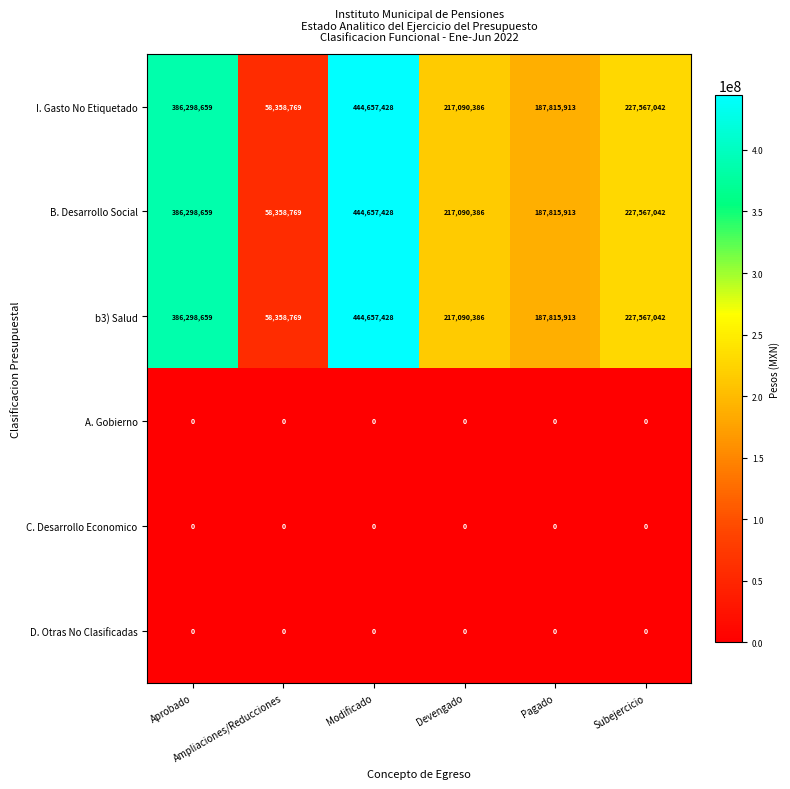

Reading left to right, extract all data points from this chart.

I. Gasto No Etiquetado: Aprobado=386298659.0	Ampliaciones/Reducciones=58358769.0	Modificado=444657428.0	Devengado=217090386.0	Pagado=187815913.0	Subejercicio=227567042.0
B. Desarrollo Social: Aprobado=386298659.0	Ampliaciones/Reducciones=58358769.0	Modificado=444657428.0	Devengado=217090386.0	Pagado=187815913.0	Subejercicio=227567042.0
b3) Salud: Aprobado=386298659.0	Ampliaciones/Reducciones=58358769.0	Modificado=444657428.0	Devengado=217090386.0	Pagado=187815913.0	Subejercicio=227567042.0
A. Gobierno: Aprobado=0.0	Ampliaciones/Reducciones=0.0	Modificado=0.0	Devengado=0.0	Pagado=0.0	Subejercicio=0.0
C. Desarrollo Economico: Aprobado=0.0	Ampliaciones/Reducciones=0.0	Modificado=0.0	Devengado=0.0	Pagado=0.0	Subejercicio=0.0
D. Otras No Clasificadas: Aprobado=0.0	Ampliaciones/Reducciones=0.0	Modificado=0.0	Devengado=0.0	Pagado=0.0	Subejercicio=0.0